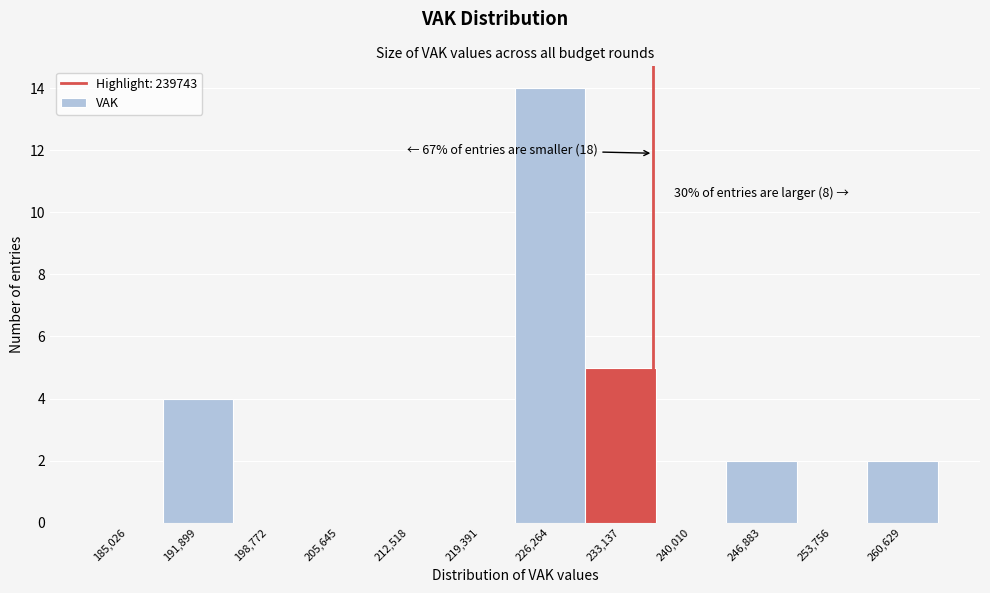

Reading right to left, transcribe all the data shown in this chart.

260,629=2	253,756=0	246,883=2	240,010=0	233,137=5	226,264=14	219,391=0	212,518=0	205,645=0	198,772=0	191,899=4	185,026=0